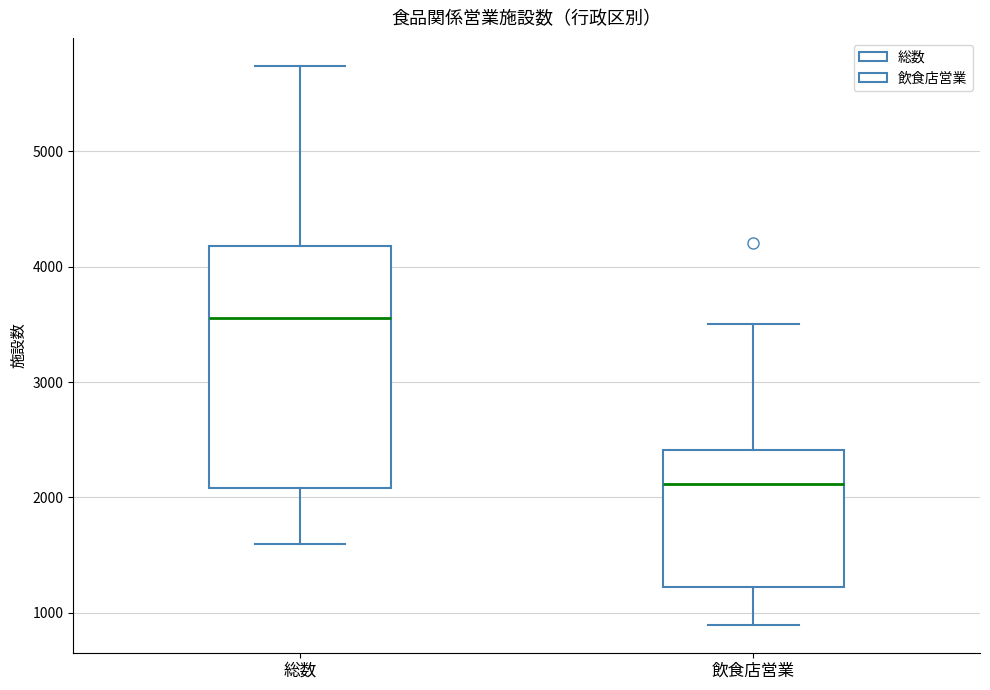

Reading left to right, transcribe this box plot: for each box, give where its median line is, the range the box spans, and where its two whiskers end, as read against the y-axis. The values are not printed on the chart, so give them approximately, as read against the axis.

総数: median 3600, box 2100 to 4200, whiskers 1600 to 5700
飲食店営業: median 2100, box 1200 to 2400, whiskers 900 to 3500